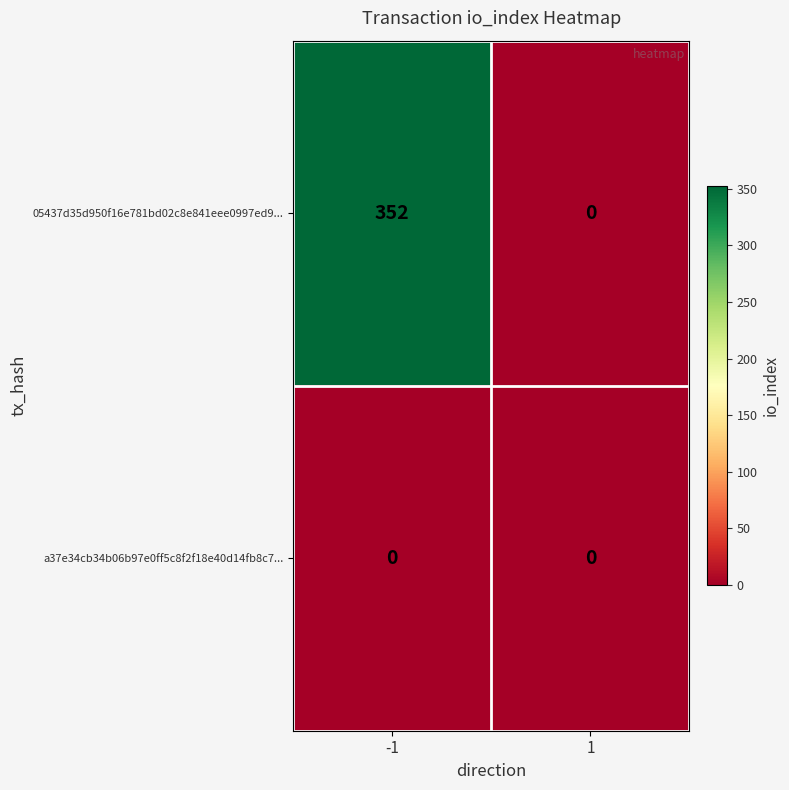

Which series changed the most between -1 and 1?

05437d35d950f16e781bd02c8e841eee0997ed9...